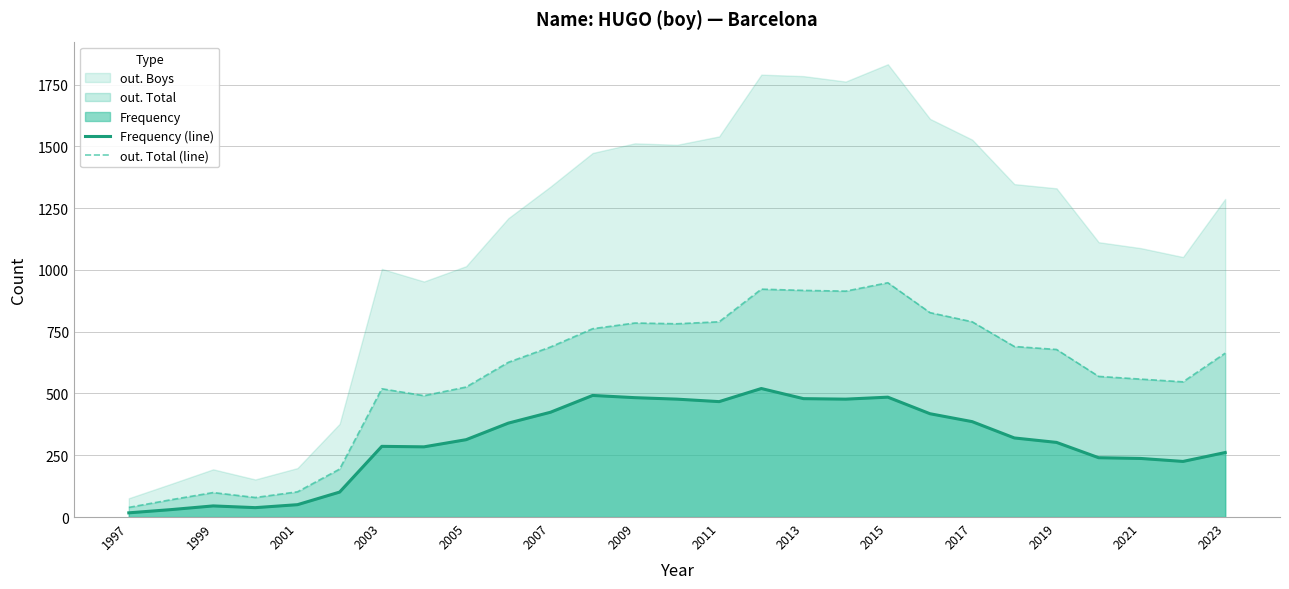

True or false: Frequency (line) has a value of 479 at 2013.

True